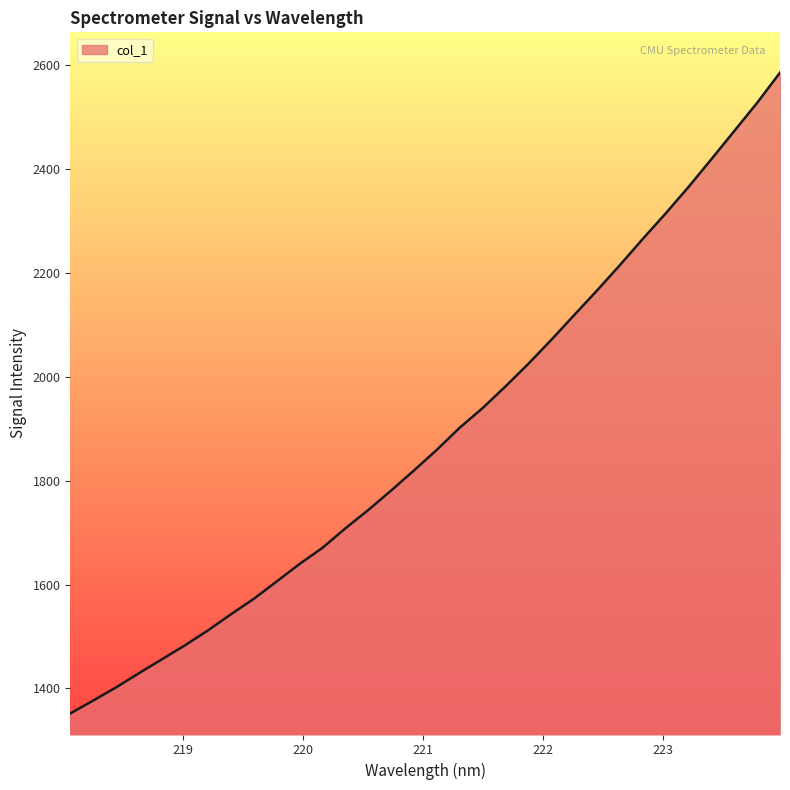

What is the minimum value shown in the chart?

1351.9